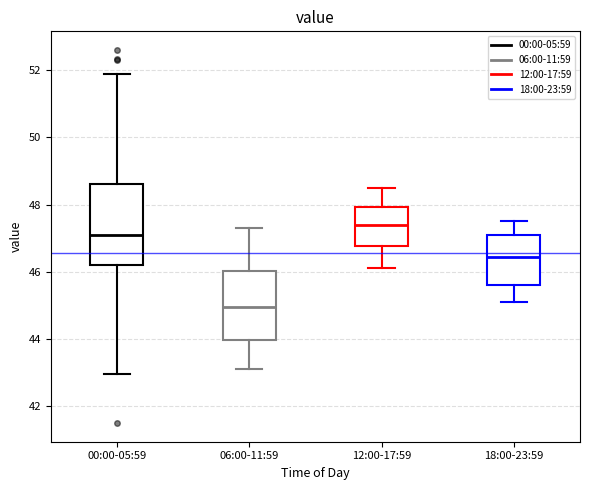

Reading left to right, transcribe this box plot: for each box, give where its median line is, the range the box spans, and where its two whiskers end, as read against the y-axis. The values are not printed on the chart, so give them approximately, as read against the axis.

00:00-05:59: median 47.0, box 46.2 to 48.6, whiskers 43.0 to 51.8
06:00-11:59: median 45.0, box 44.0 to 46.0, whiskers 43.2 to 47.4
12:00-17:59: median 47.4, box 46.8 to 48.0, whiskers 46.2 to 48.6
18:00-23:59: median 46.4, box 45.6 to 47.2, whiskers 45.2 to 47.6